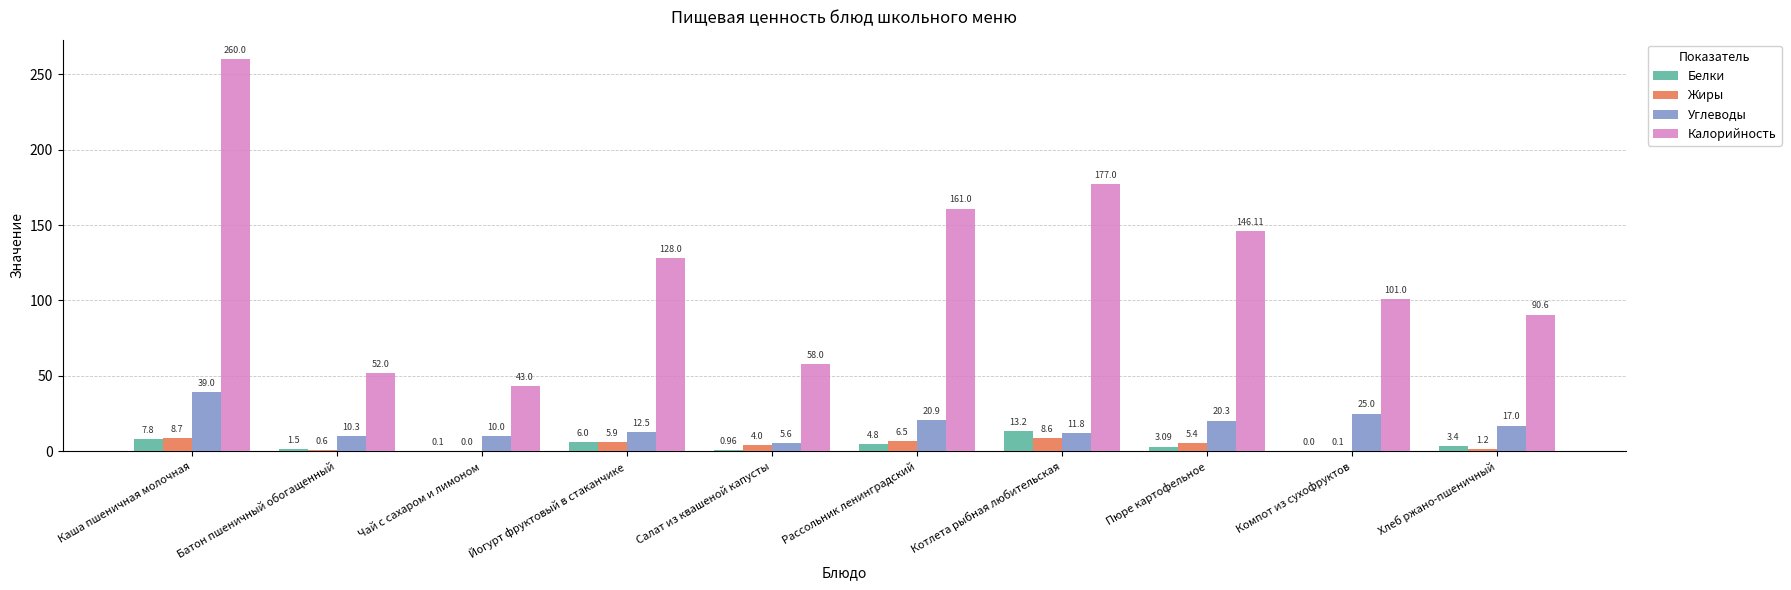

What is the total value across all series at Чай с сахаром и лимоном?

53.1